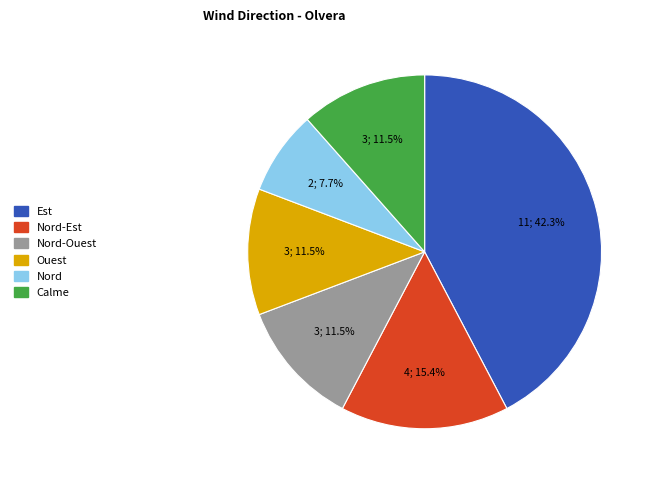

Is there a majority slice in this chart?

No